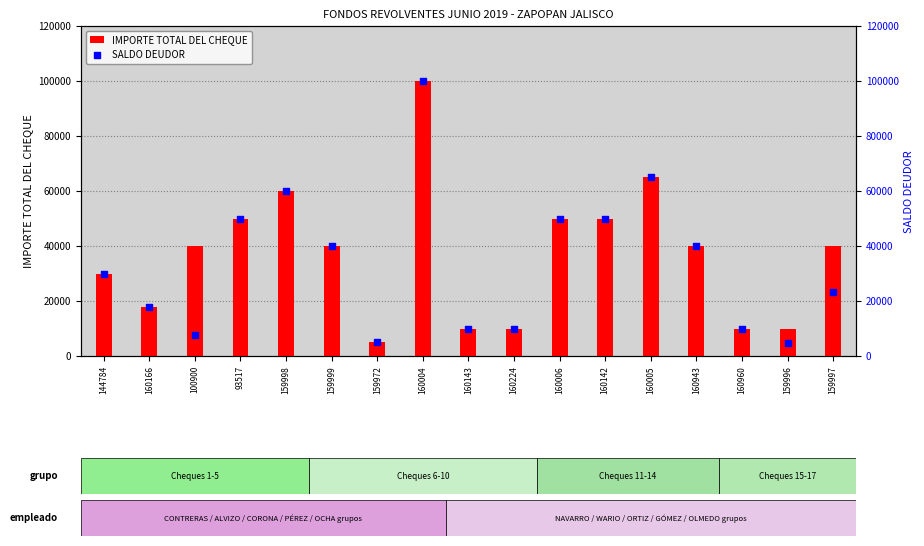

Is the value of SALDO DEUDOR at 159997 greater than the value of IMPORTE TOTAL DEL CHEQUE at 100900?

No